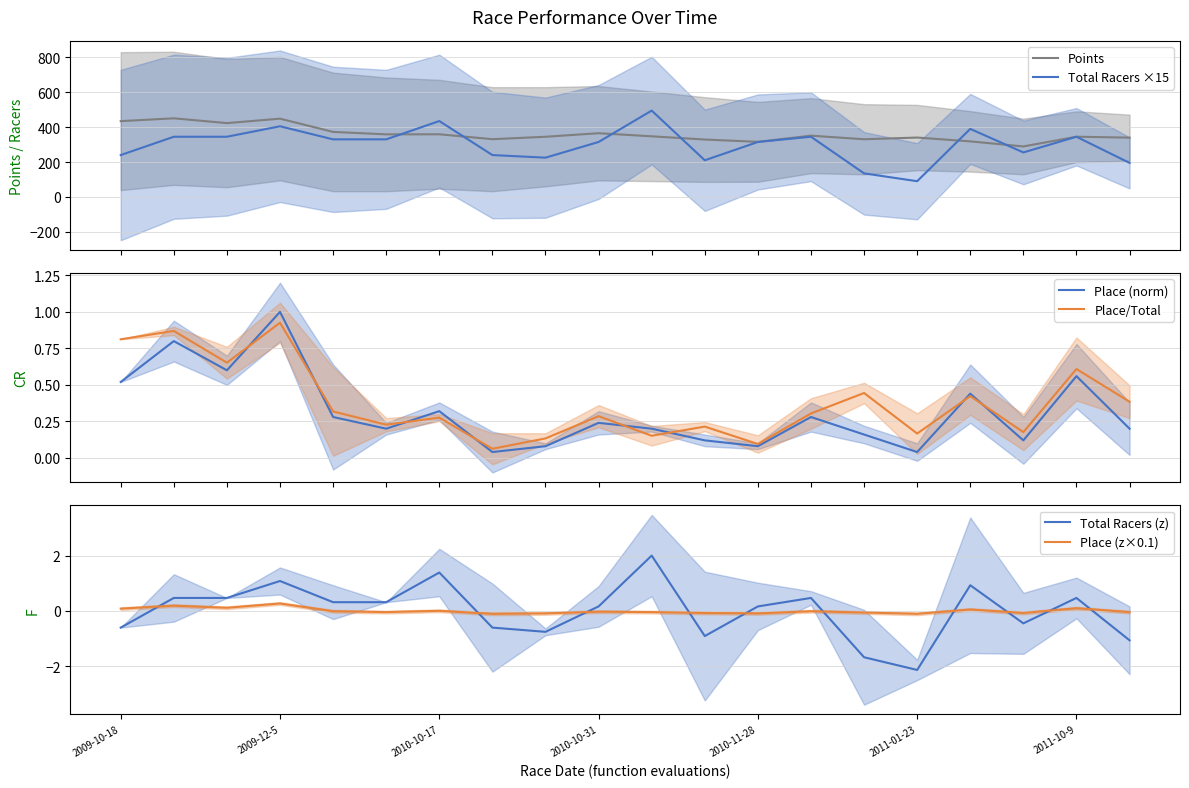

Which series ends up on top after the final intersection of Place (norm) and Place/Total?

Place/Total